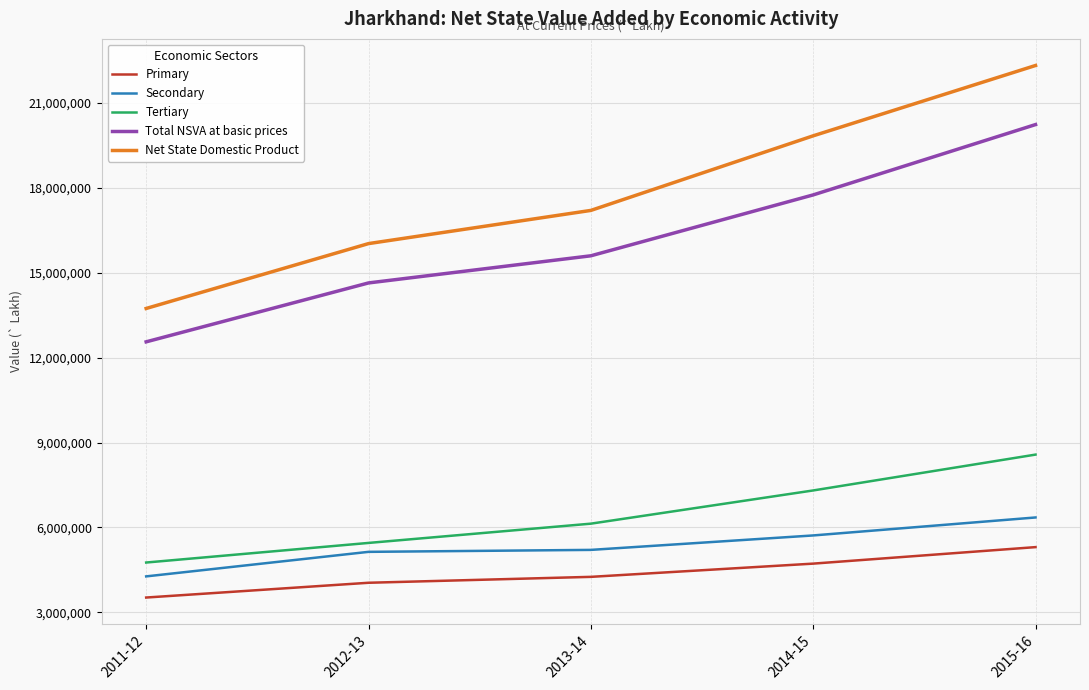

True or false: Primary and Total NSVA at basic prices intersect in this chart.

False